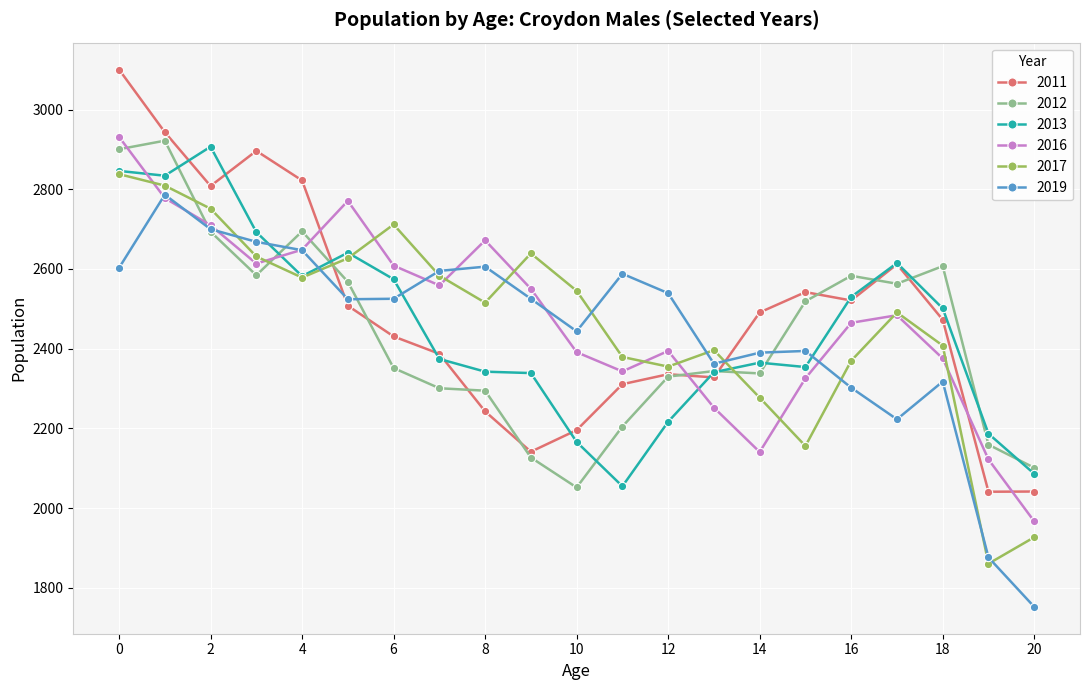

How many distinct data groups are displayed?

6